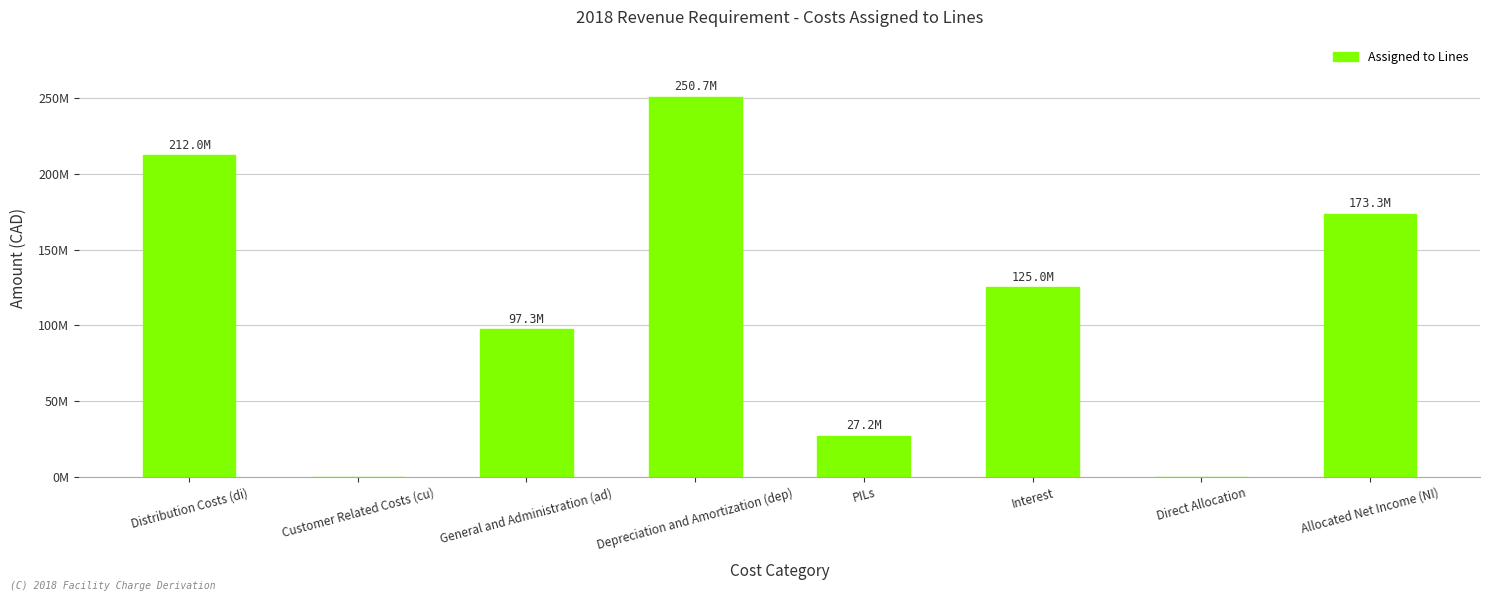

What is the change in value from Customer Related Costs (cu) to Allocated Net Income (NI)?

+173289318.4